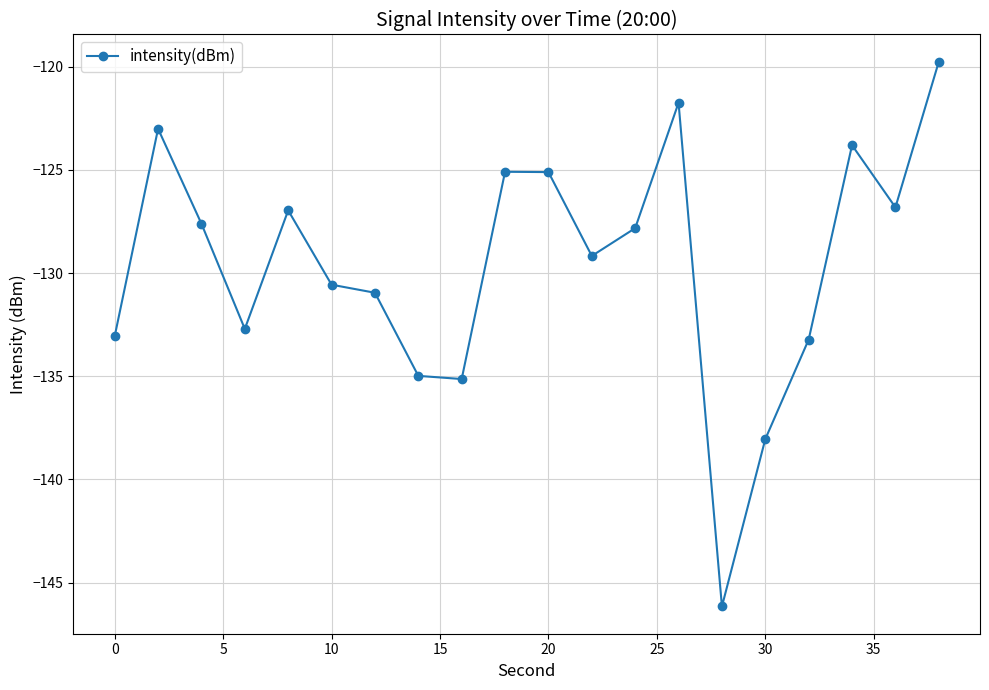

What is the average value?

-129.6